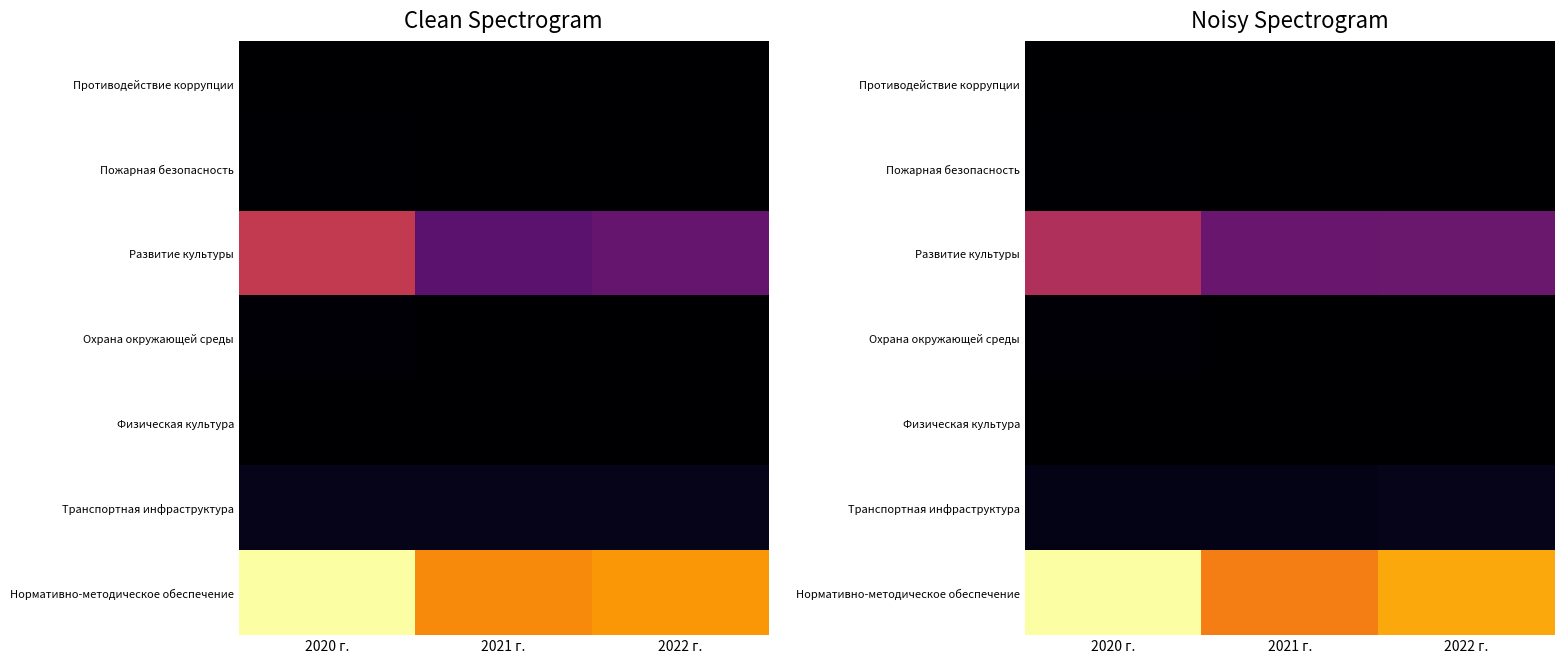

What is the total value across all series at 2022 г.?

6459.8